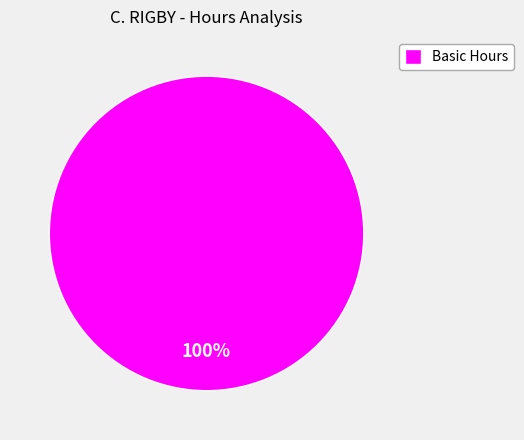

Which slice represents more than half of the pie?

Basic Hours